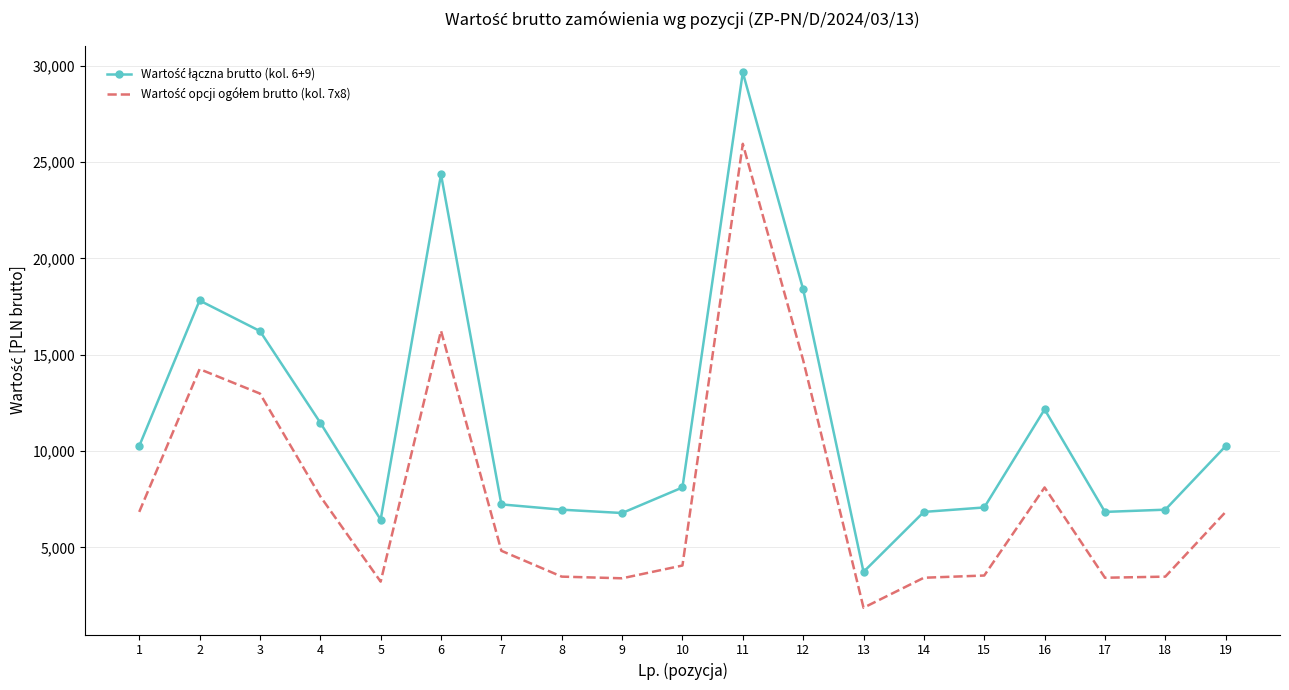

What is the total value across all series at 15?

10603.6